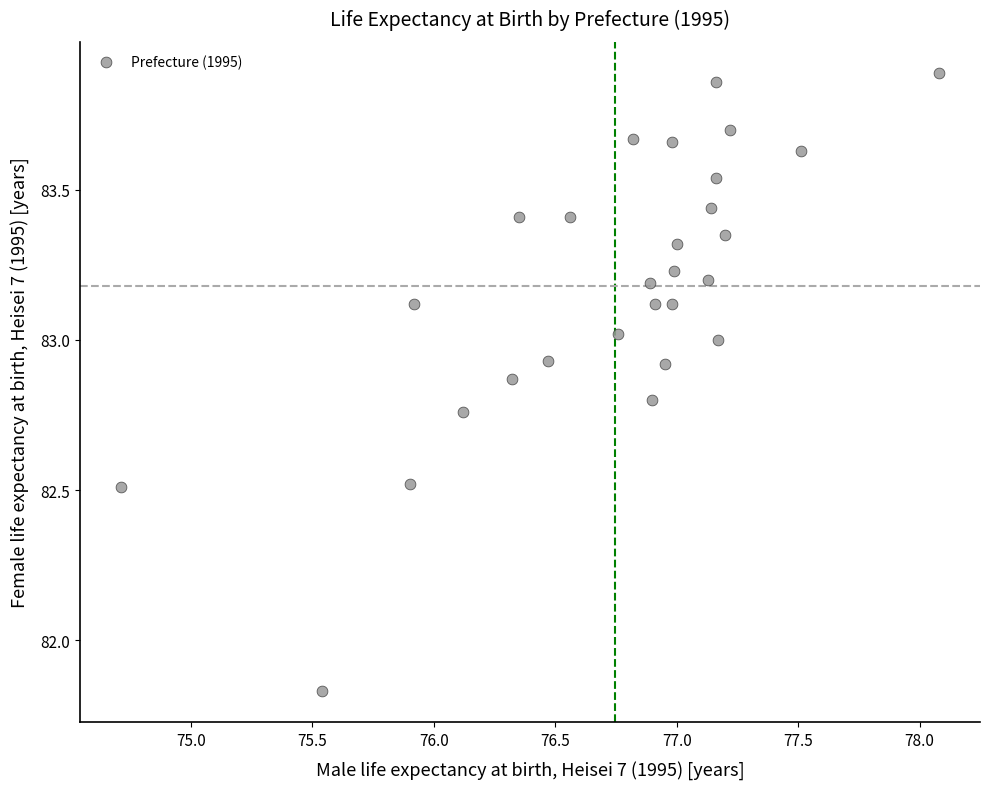

What is the range of X values (max minus min)?

3.4